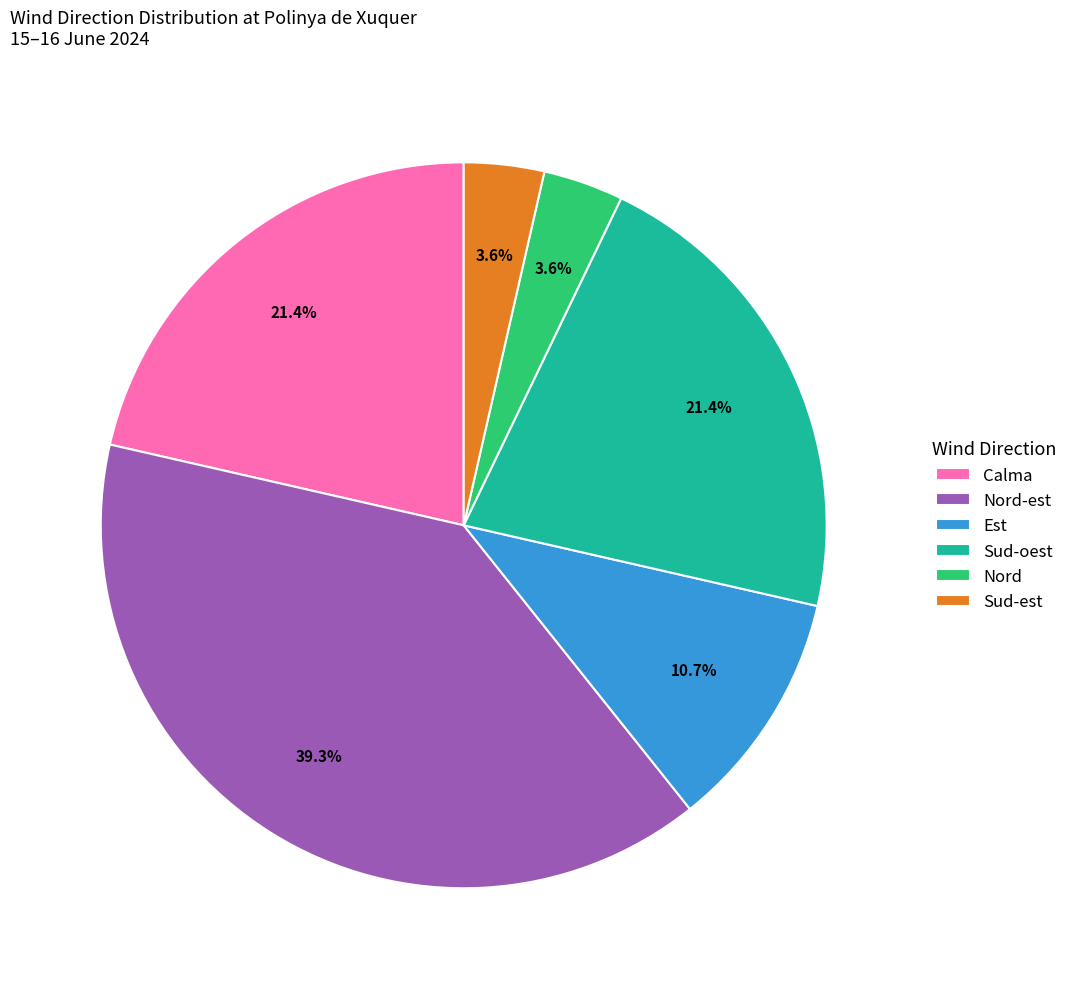

Does Calma represent more than half of the total?

No